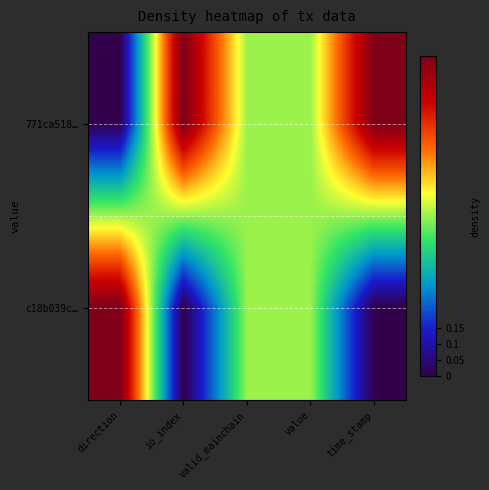

How many series are shown in this chart?

2